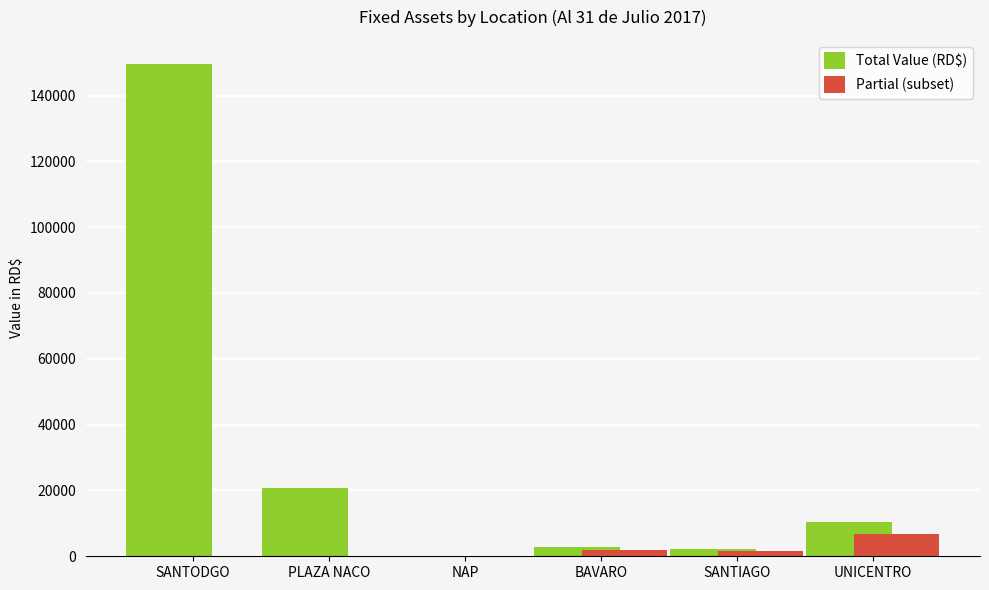

What are all the series names shown in the legend?

Total Value (RD$), Partial (subset)